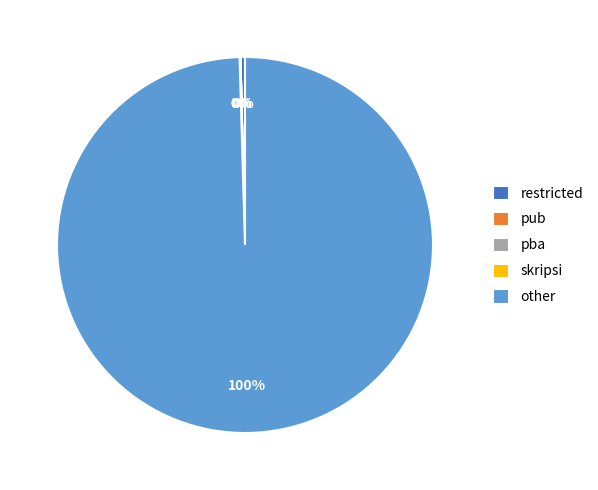

Is there any slice that represents more than half of the pie?

Yes